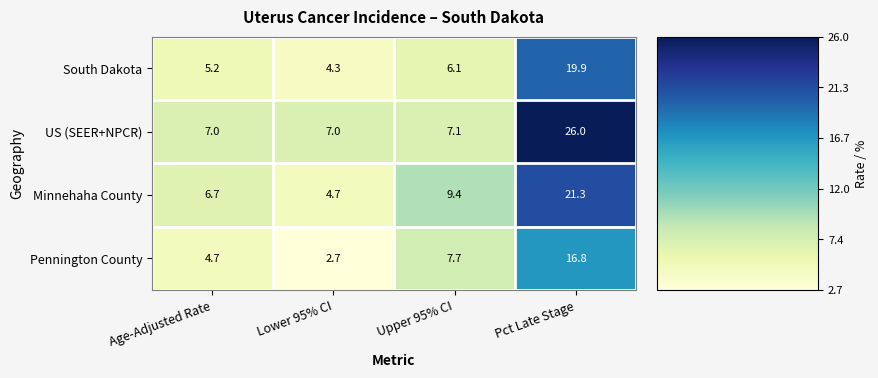

True or false: South Dakota has a value of 8.2 at Upper 95% CI.

False